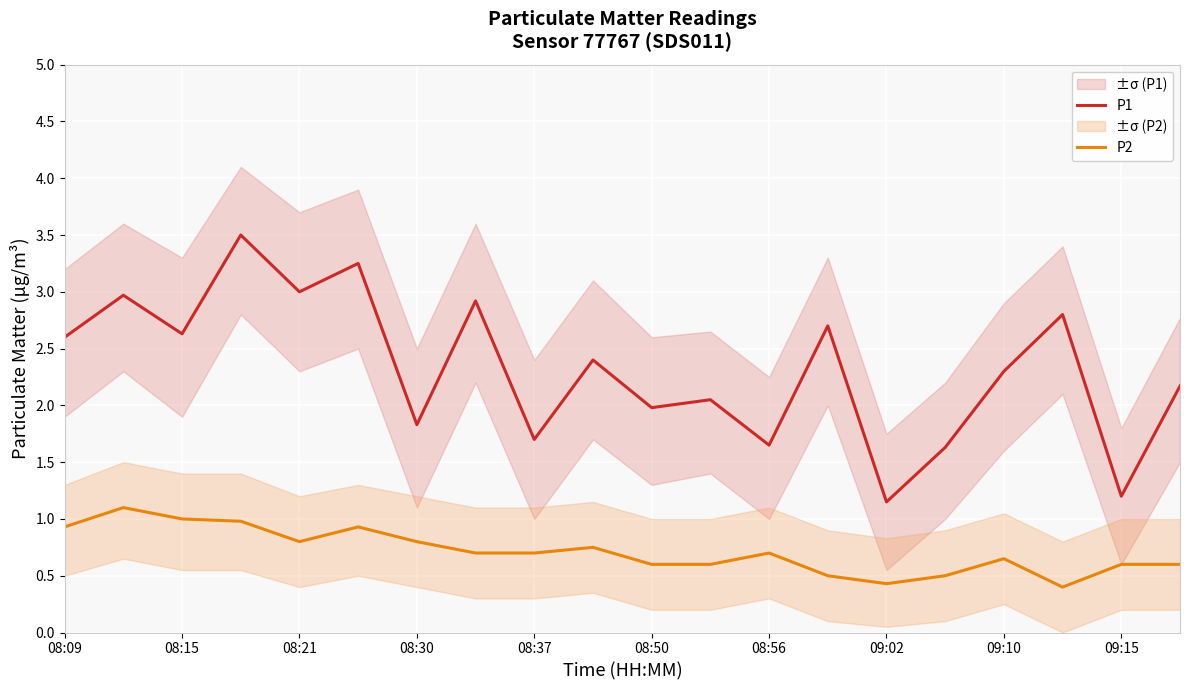

What is the value of the P2 point at the 19th from the left?

0.6